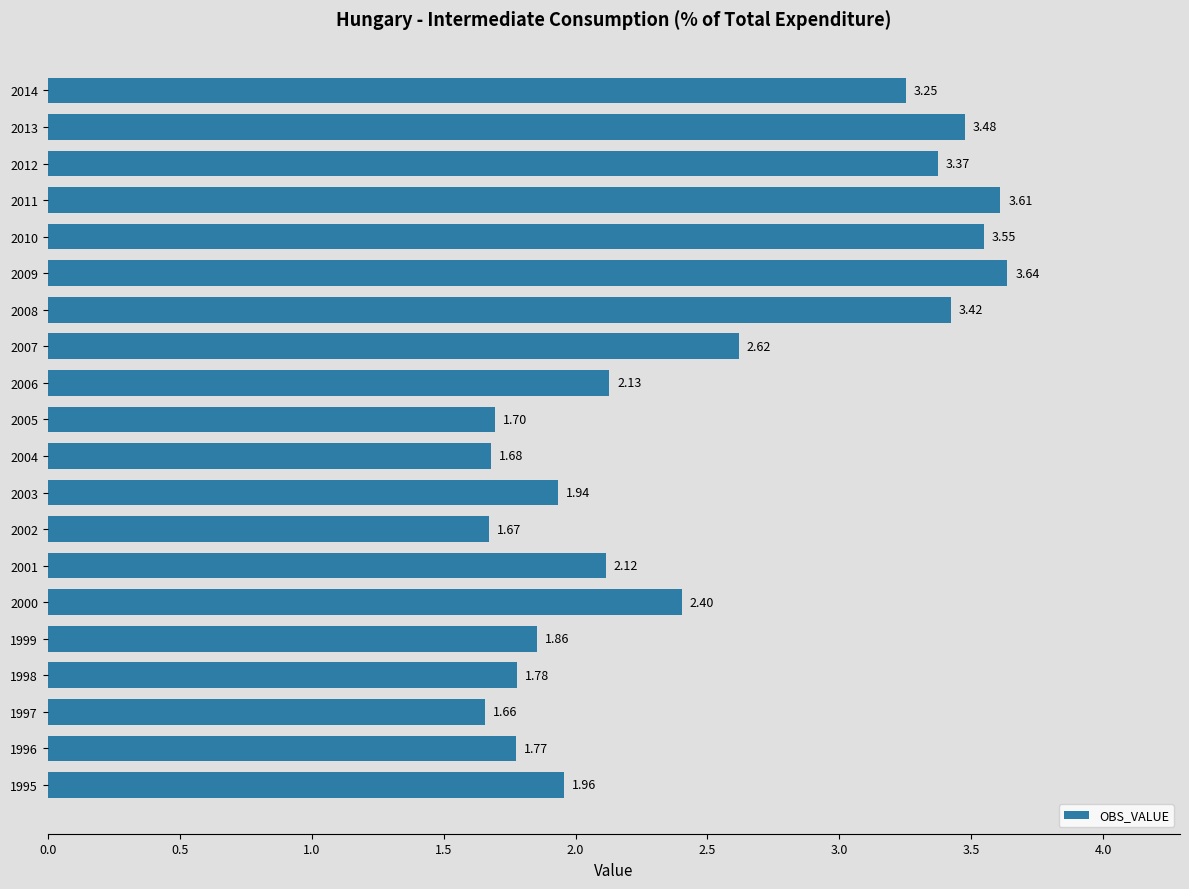

Which has a higher value, 2011 or 2007?

2011